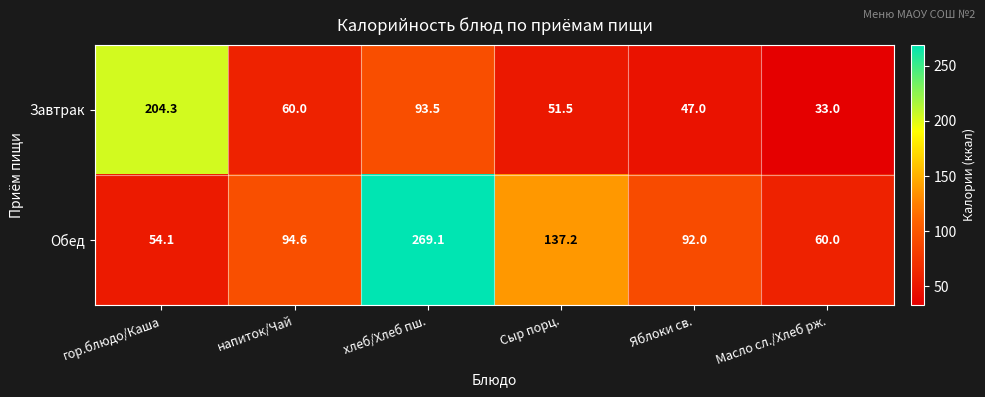

Which category has the highest value in the Завтрак series?

гор.блюдо/Каша